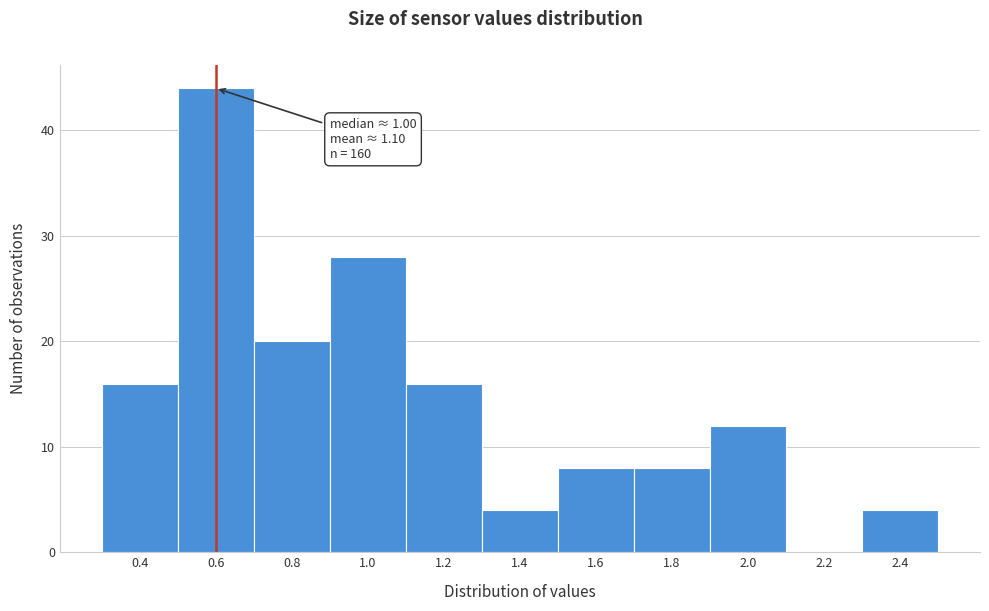

Reading left to right, extract all data points from this chart.

0.4=16	0.6=44	0.8=20	1.0=28	1.2=16	1.4=4	1.6=8	1.8=8	2.0=12	2.2=0	2.4=4